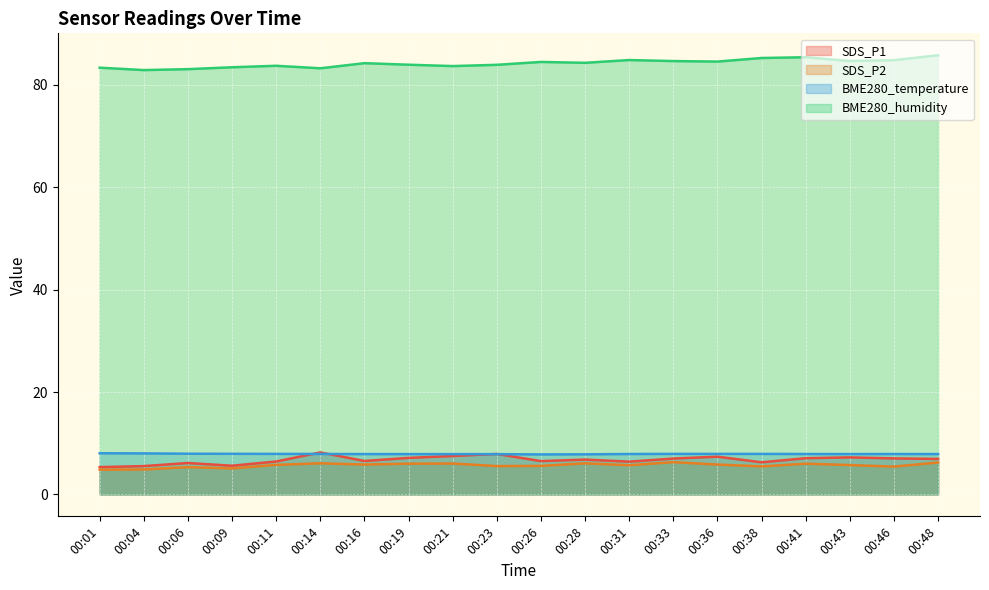

What is the average value of the SDS_P2 series?

5.7